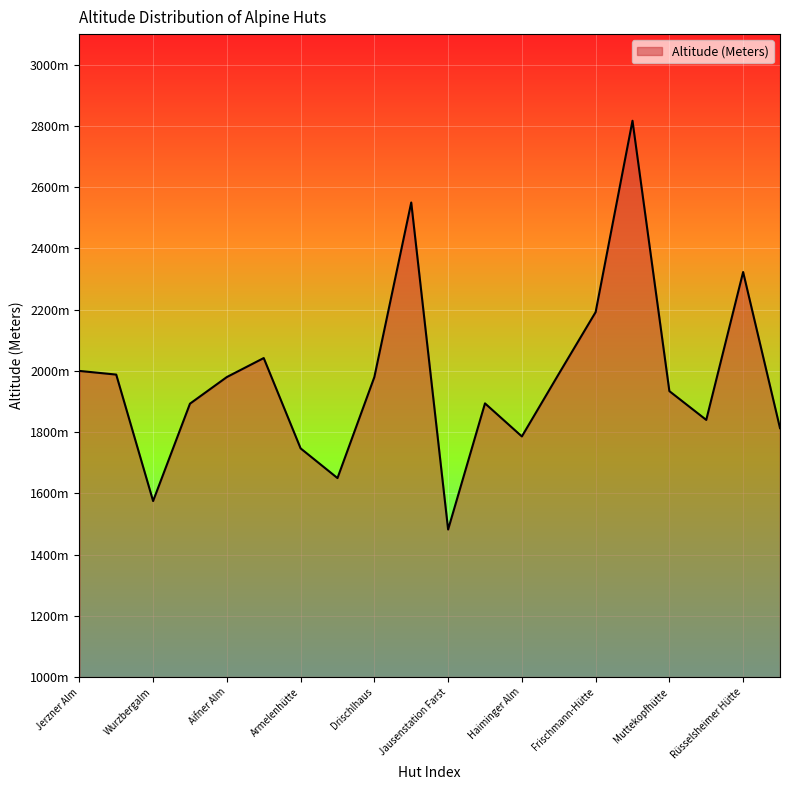

What is the greatest value displayed?

2817